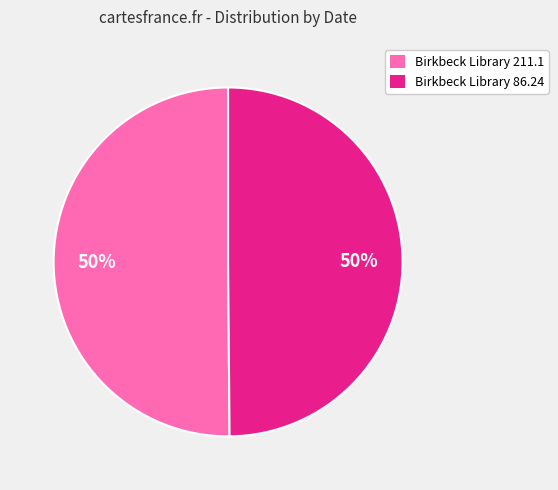

Count the number of slices in the pie.

2